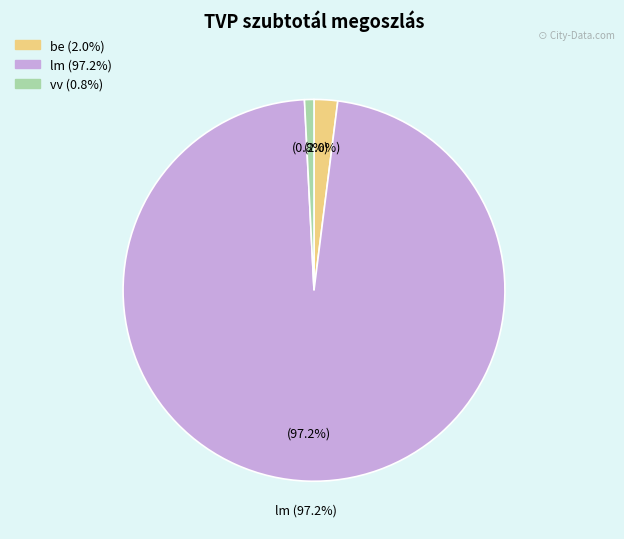

True or false: lm accounts for 97% of the total.

True